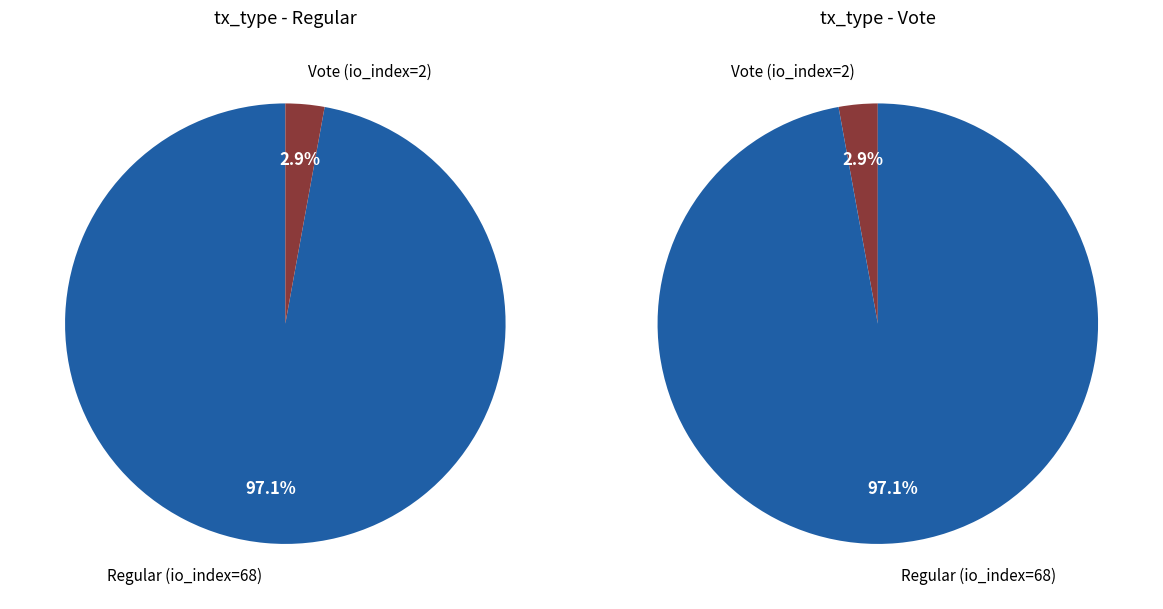

To the nearest percent, what is the combined percentage of Vote (io_index=2) and Regular (io_index=68)?

100%